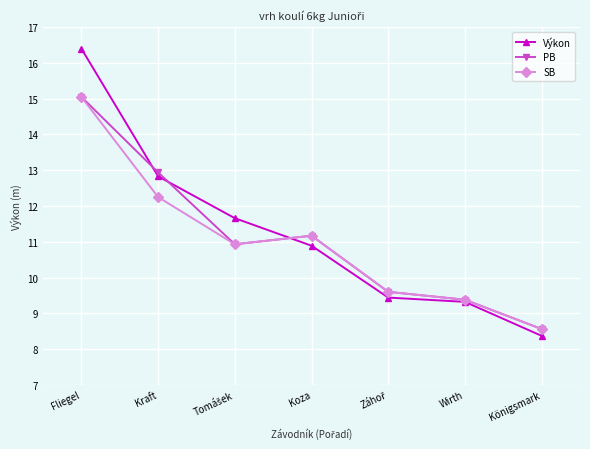

At which category is the sum across all series the highest?

Fliegel